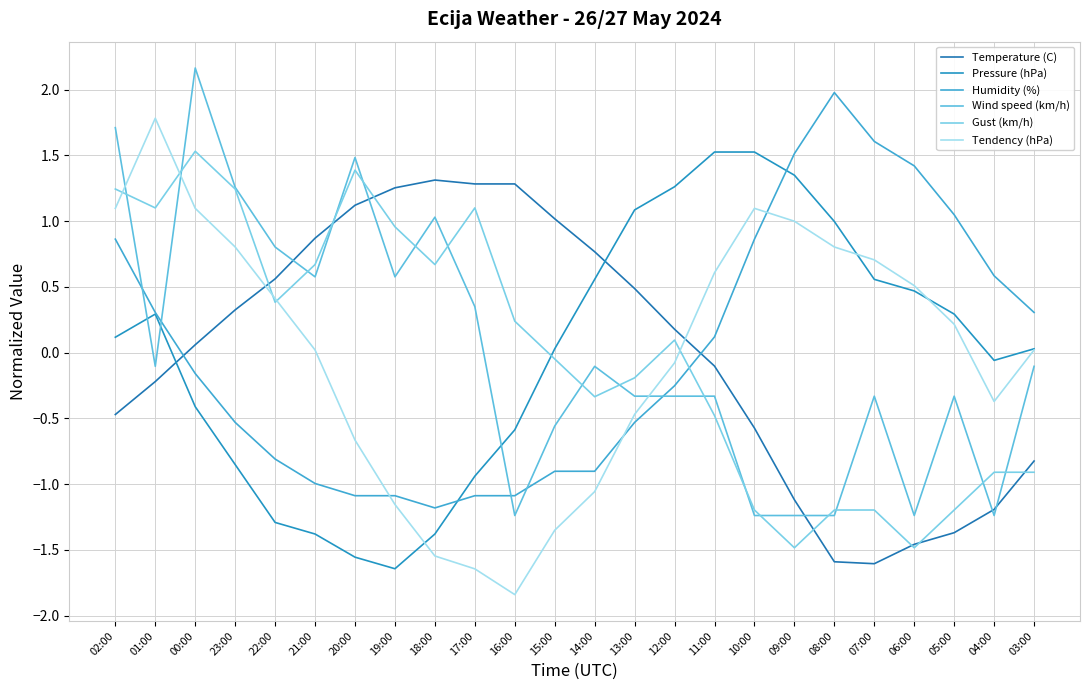

At which category does the chart reach its minimum across all series?

16:00